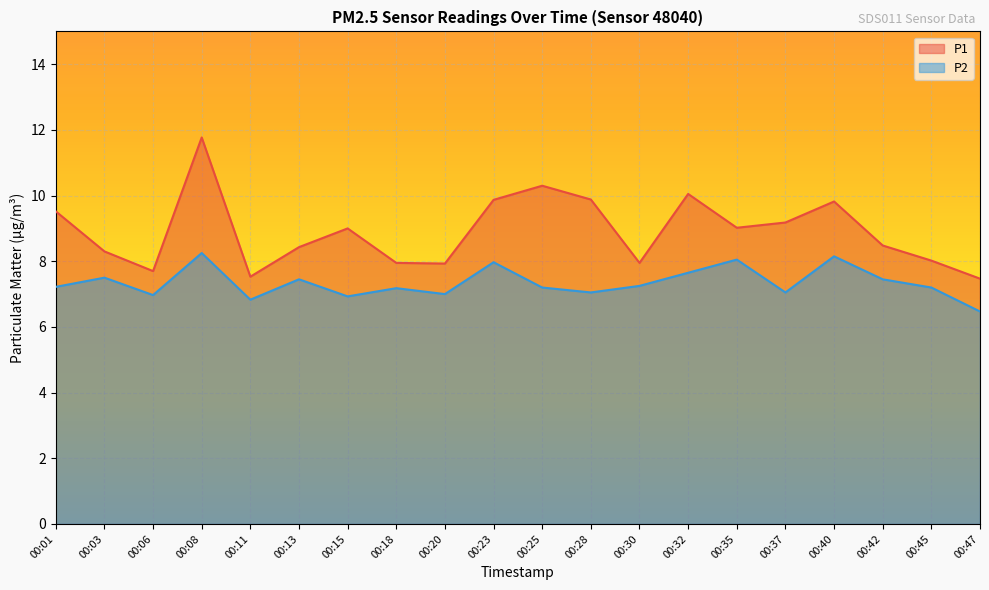

How many interior local peaks does the P2 series have?

7